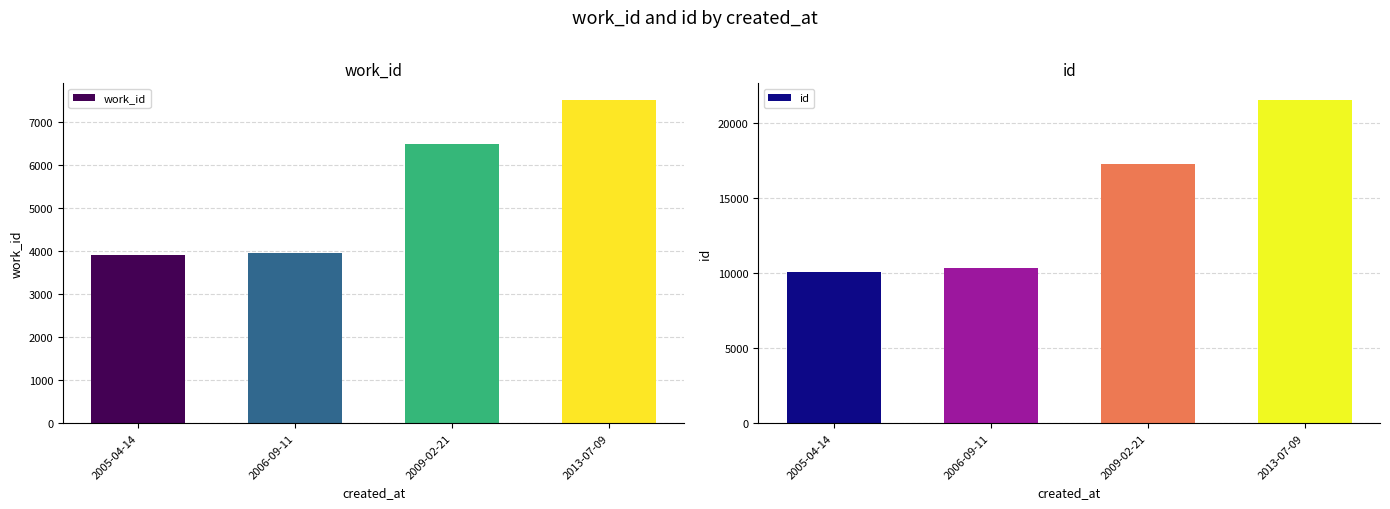

Rank the series by their maximum value, from highest to lowest.

id, work_id